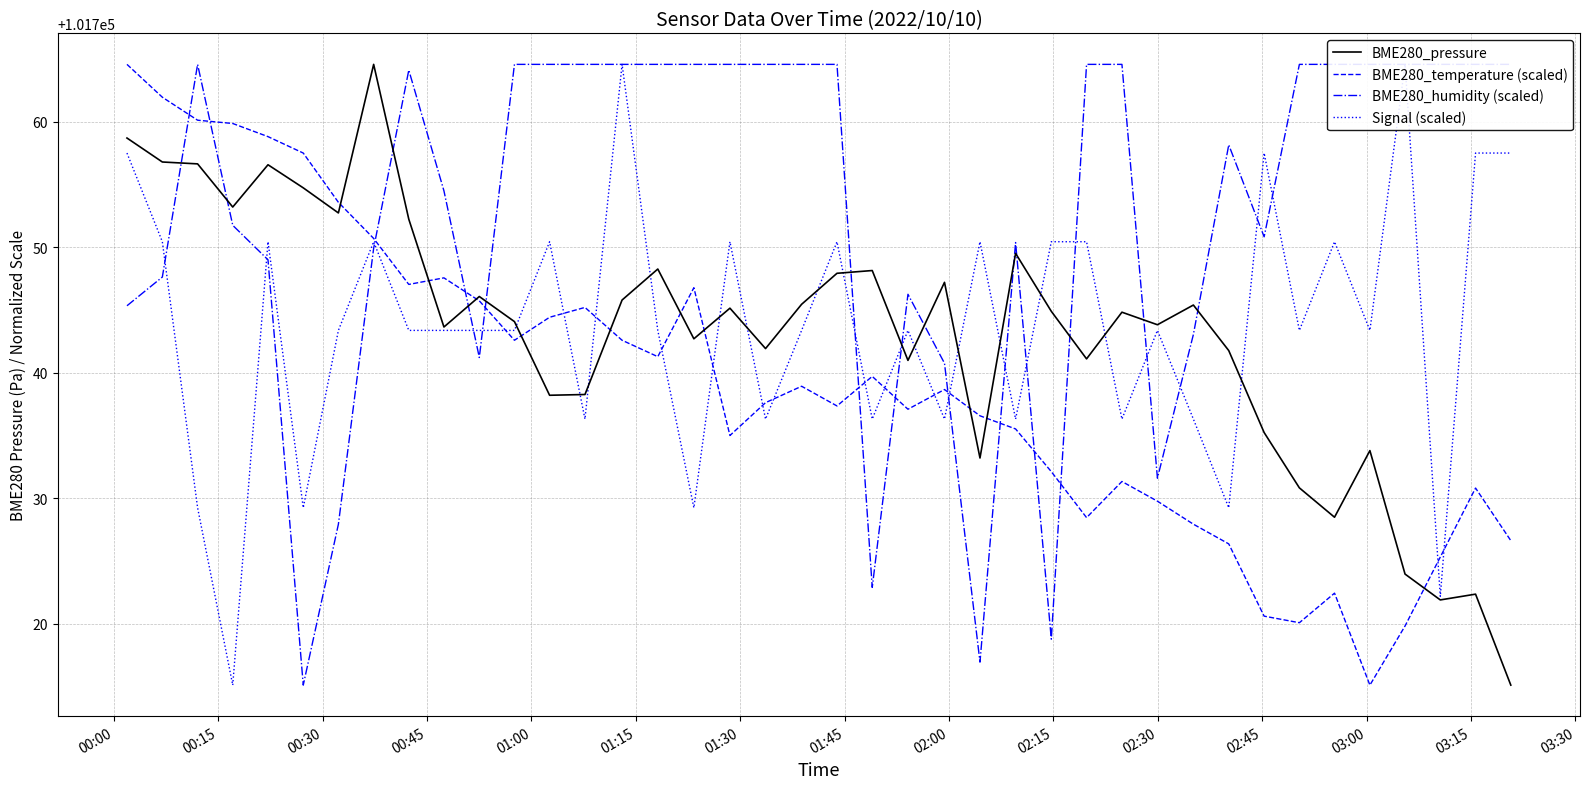

What is the maximum value for BME280_pressure?

101764.6